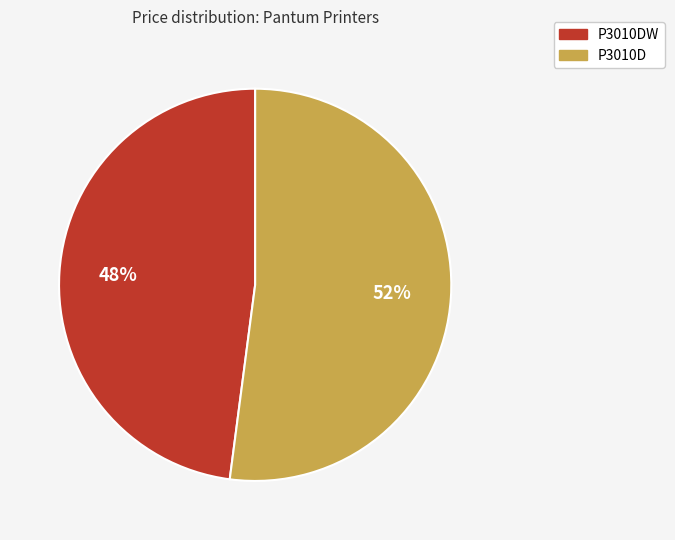

Is there a majority slice in this chart?

Yes